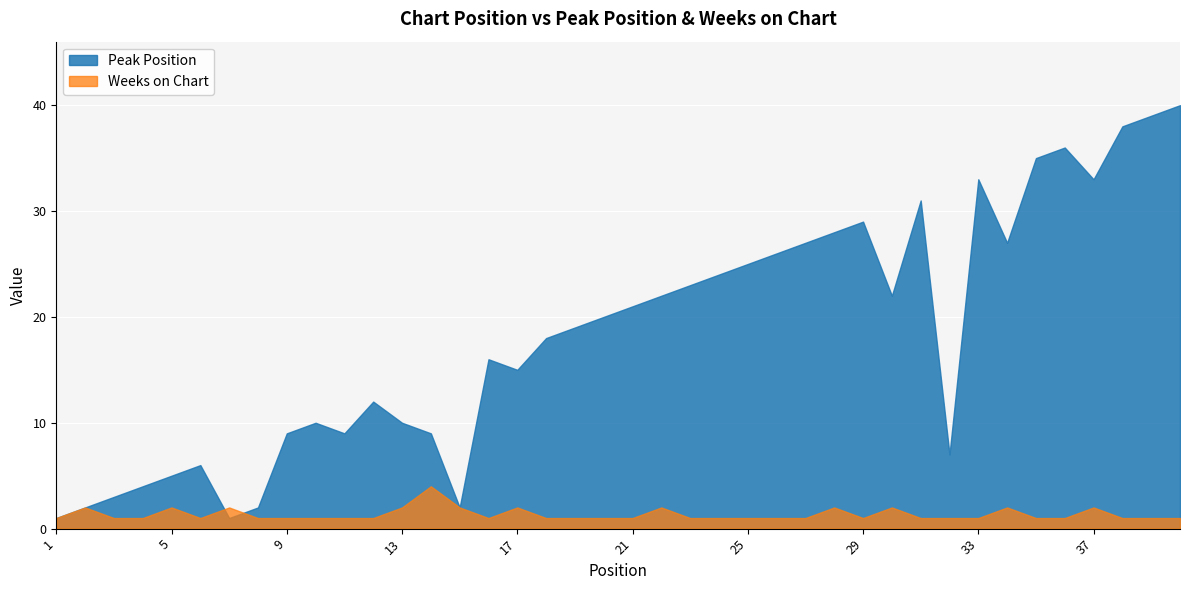

How many times do Weeks on Chart and Peak Position cross each other?

2